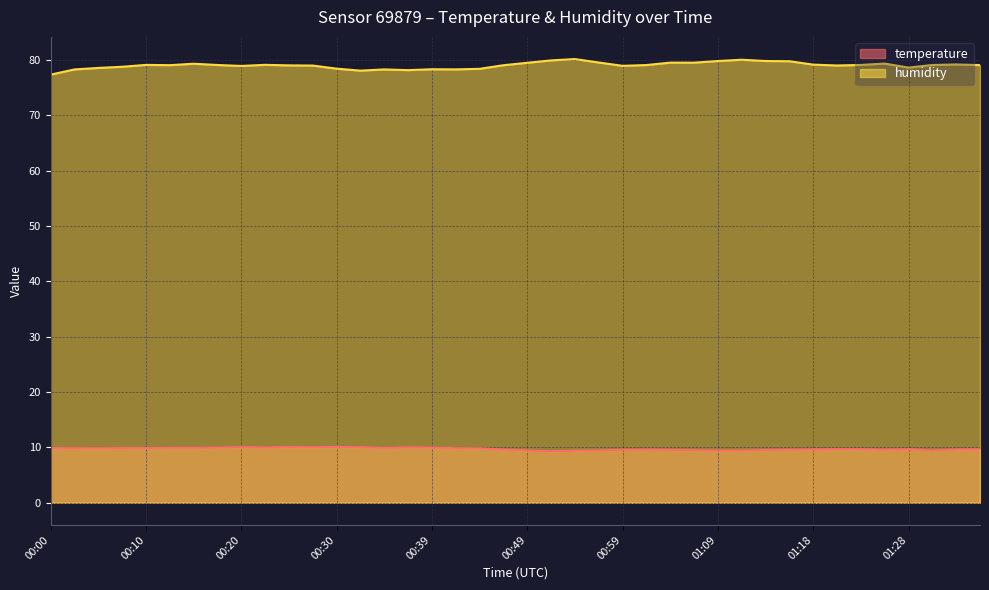

True or false: humidity and temperature intersect in this chart.

False